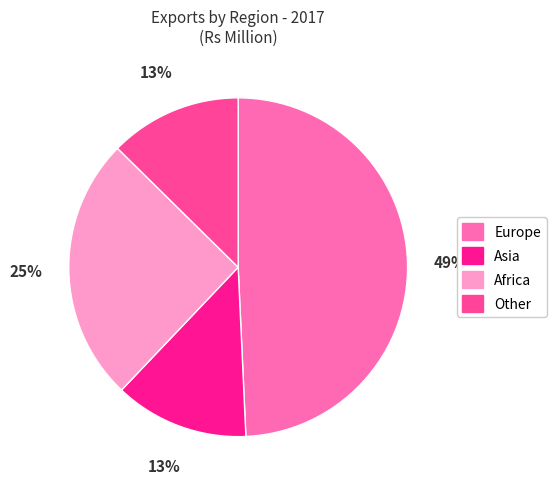

How many slices are in this pie chart?

4